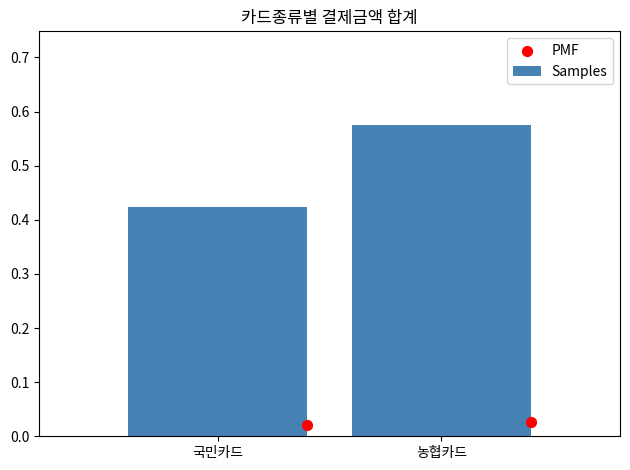

Which series contains the highest Y value?

Samples